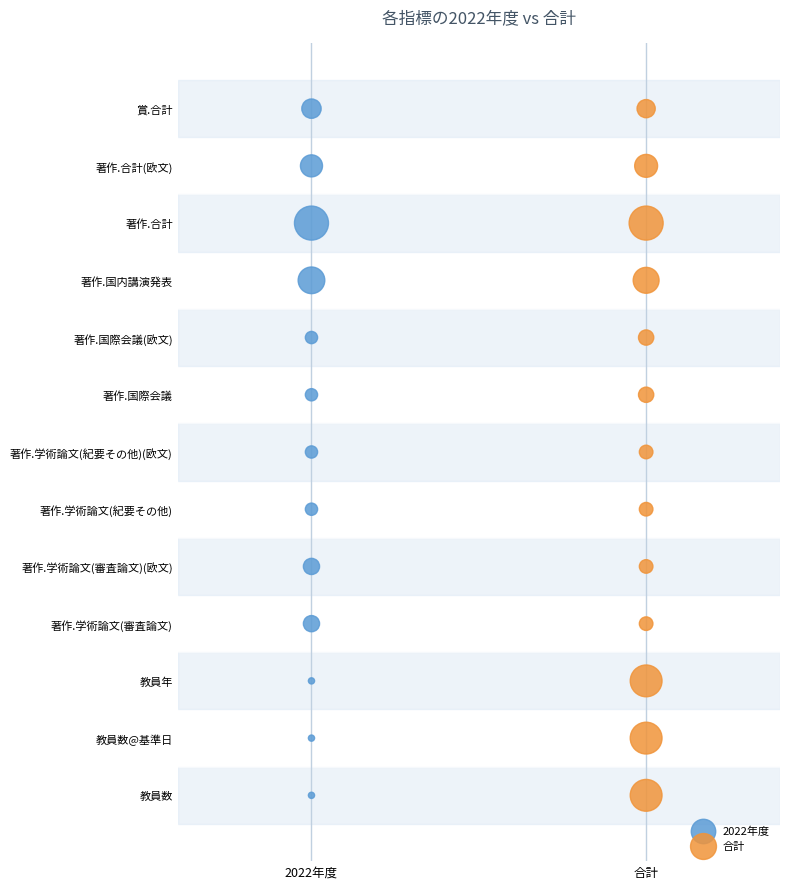

What are all the series names shown in the legend?

2022年度, 合計